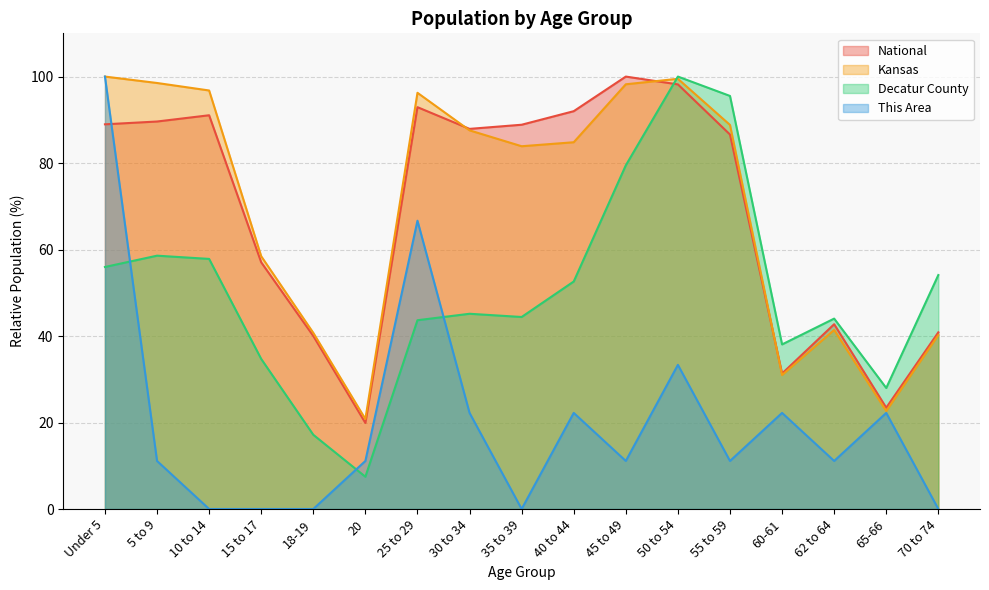

What is the lowest value of the Kansas series?

20.8